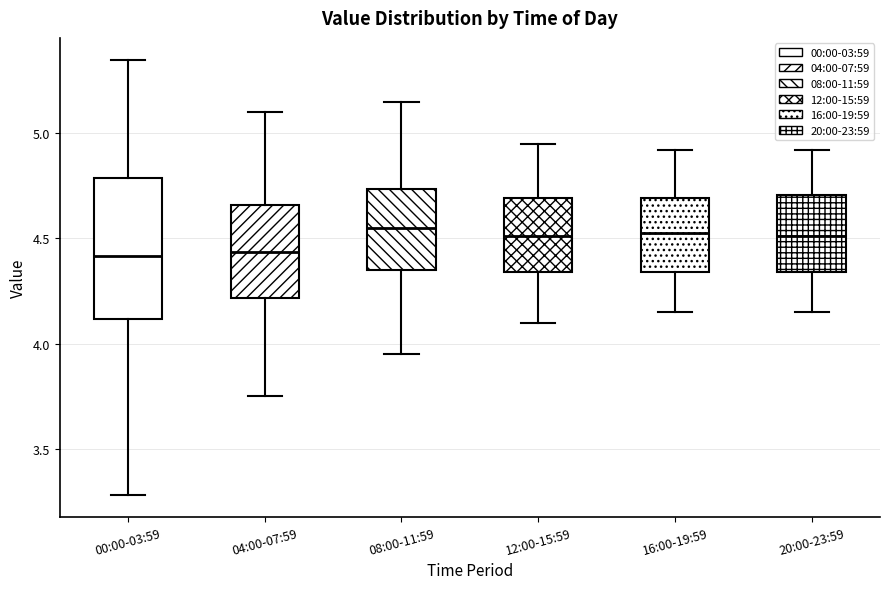

Reading left to right, transcribe this box plot: for each box, give where its median line is, the range the box spans, and where its two whiskers end, as read against the y-axis. The values are not printed on the chart, so give them approximately, as read against the axis.

00:00-03:59: median 4.40, box 4.10 to 4.80, whiskers 3.30 to 5.35
04:00-07:59: median 4.45, box 4.20 to 4.65, whiskers 3.75 to 5.10
08:00-11:59: median 4.55, box 4.35 to 4.75, whiskers 3.95 to 5.15
12:00-15:59: median 4.50, box 4.35 to 4.70, whiskers 4.10 to 4.95
16:00-19:59: median 4.55, box 4.35 to 4.70, whiskers 4.15 to 4.90
20:00-23:59: median 4.50, box 4.35 to 4.70, whiskers 4.15 to 4.90